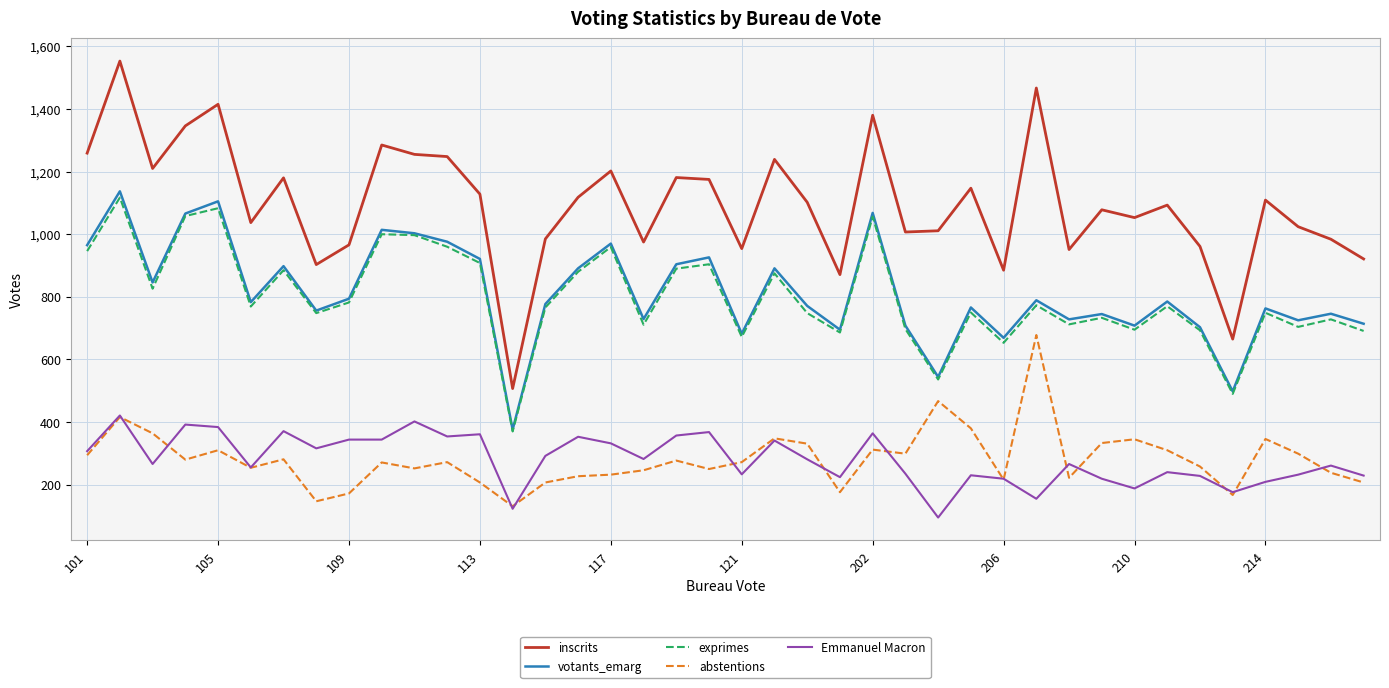

What is the minimum value shown in the chart?

95